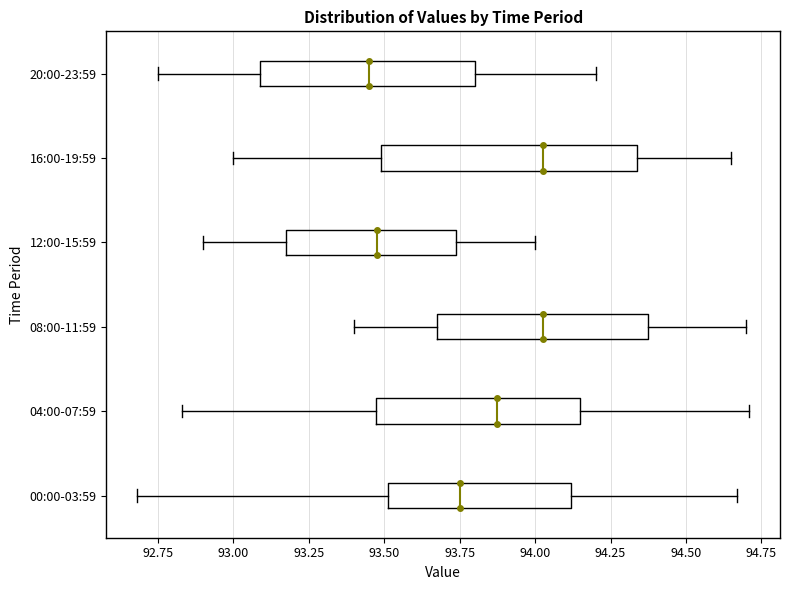

Where is the left edge of the box for 04:00-07:59 on the x-axis? The values are not printed on the chart, so give them approximately, as read against the axis.

93.45